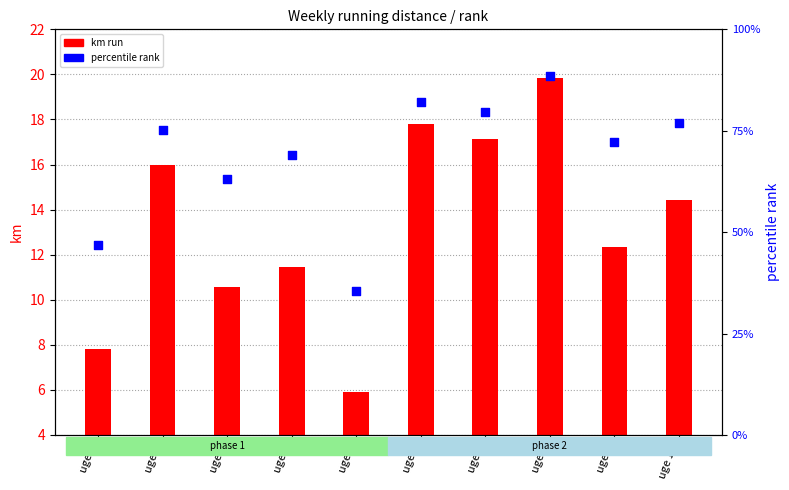

At which category is the sum across all series the highest?

uge 8